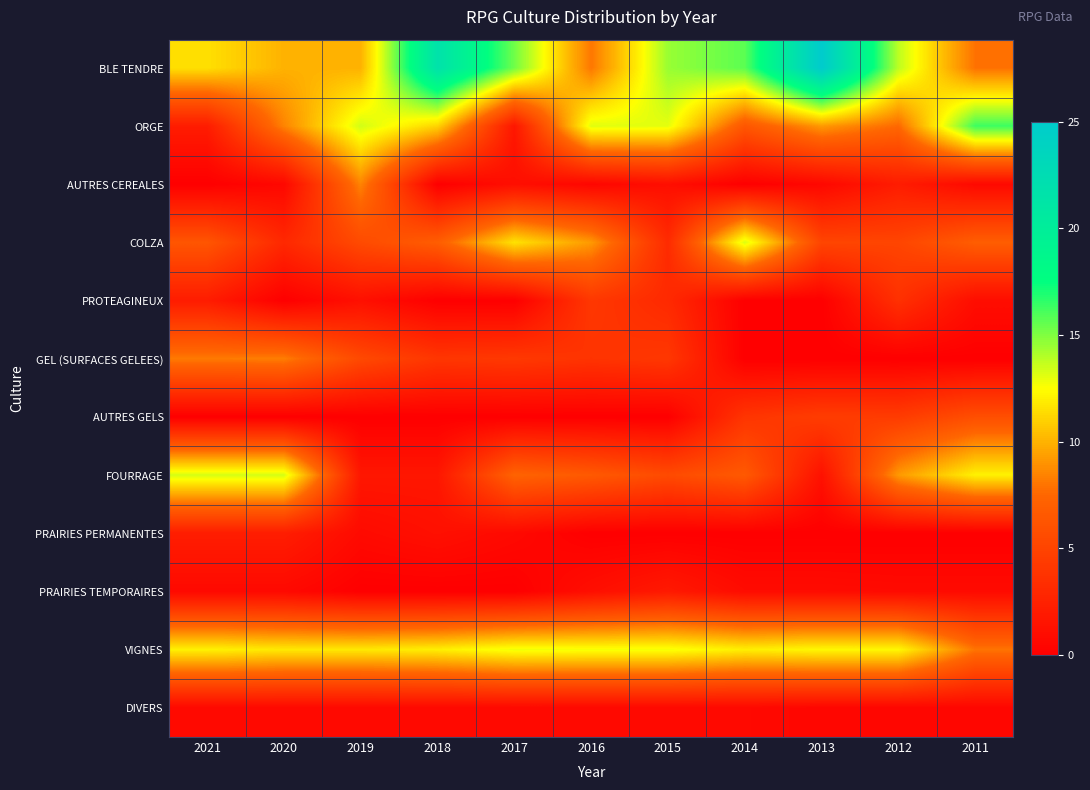

Which series has the largest total across all categories?

BLE TENDRE